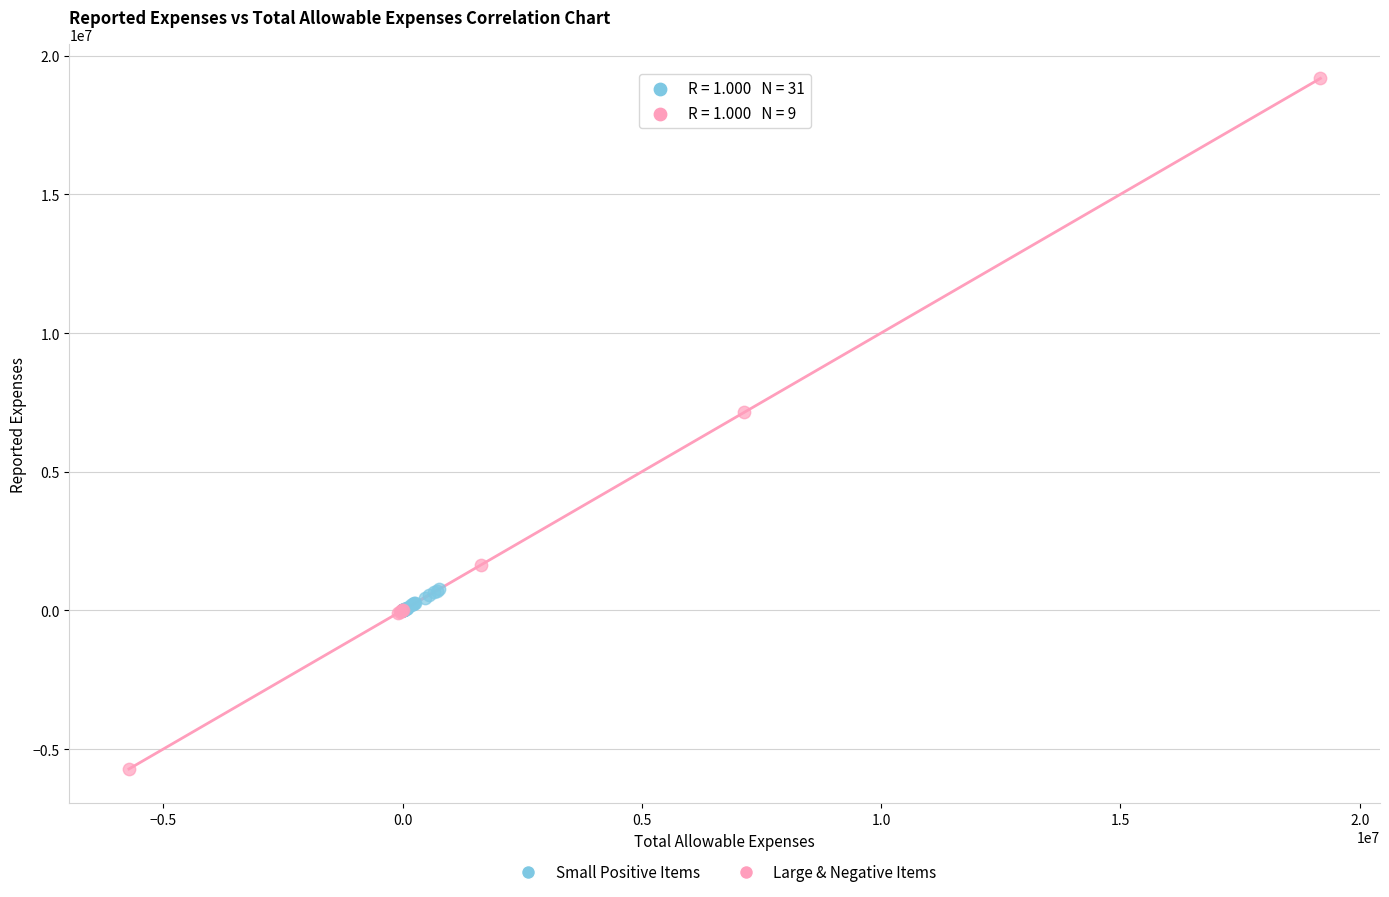

Which series reaches the minimum Y coordinate?

Large & Negative Items